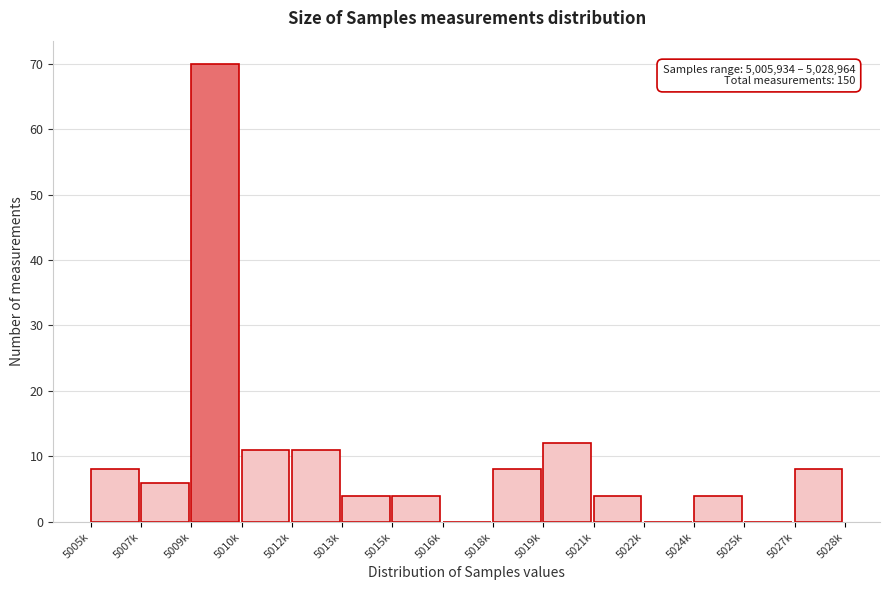

Reading right to left, what are all the values shown in this chart?

5027k=8	5025k=0	5024k=4	5022k=0	5021k=4	5019k=12	5018k=8	5016k=0	5015k=4	5013k=4	5012k=11	5010k=11	5009k=70	5007k=6	5005k=8